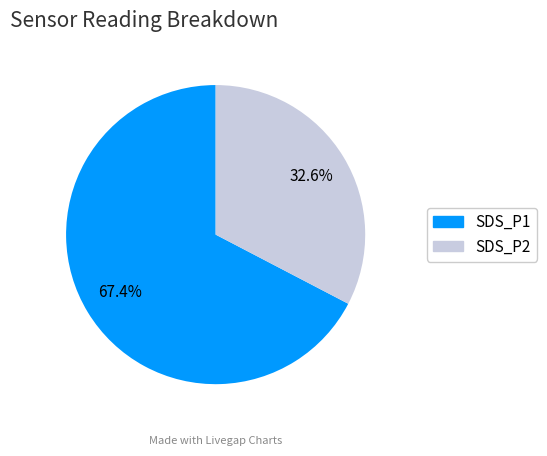

Which slice is the largest?

SDS_P1